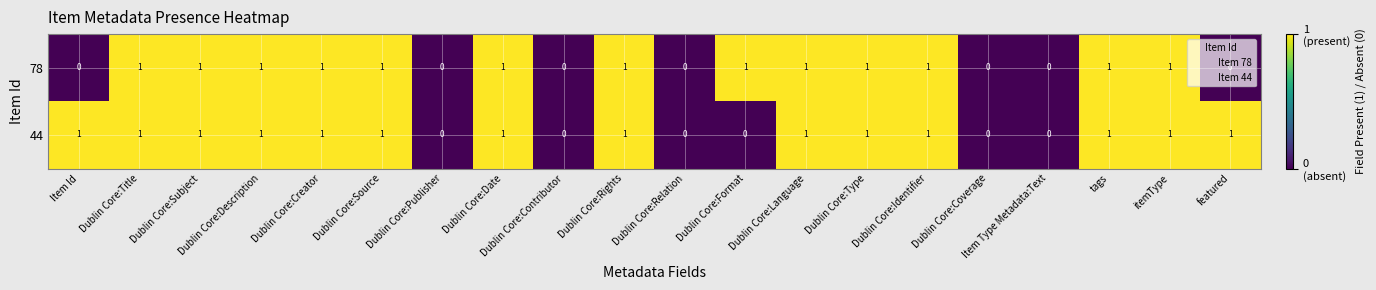

What is the total value across all series at featured?

1